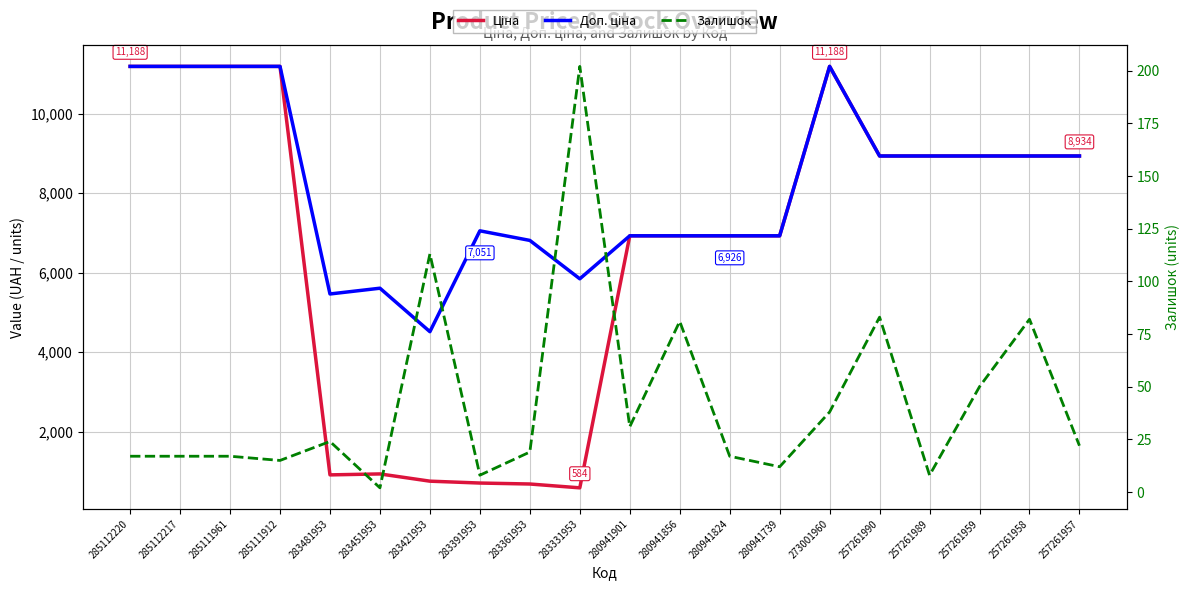

List the labels in order of Ціна value, smallest first.

283331953, 283361953, 283391953, 283421953, 283481953, 283451953, 280941901, 280941856, 280941824, 280941739, 257261990, 257261989, 257261959, 257261958, 257261957, 285112220, 285112217, 285111961, 285111912, 273001960